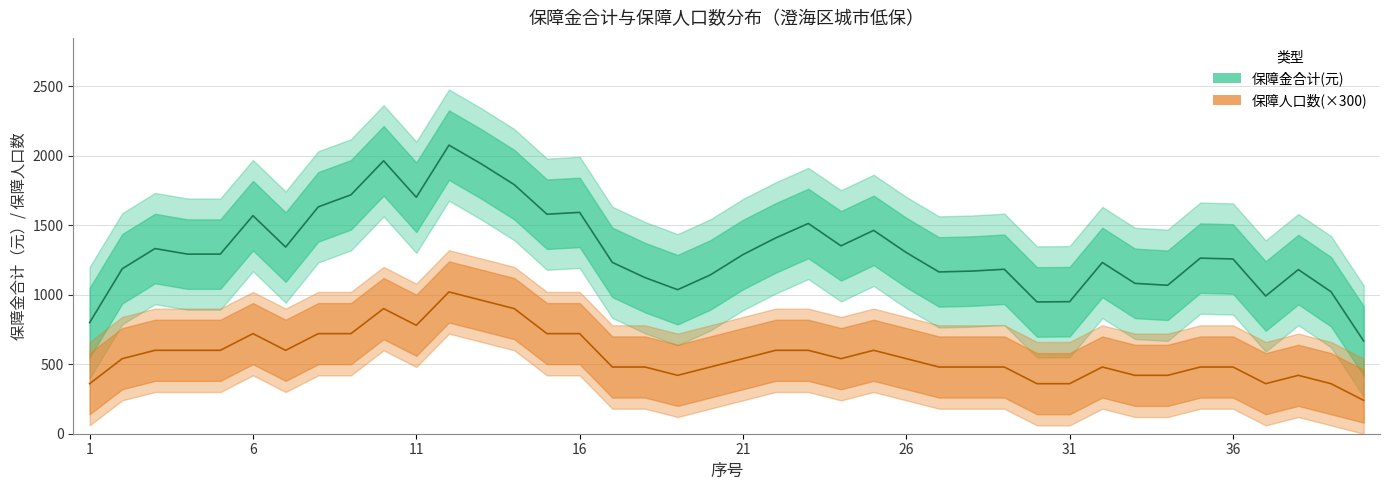

Which series changed the most between 20 and 37?

保障人口数(×300)